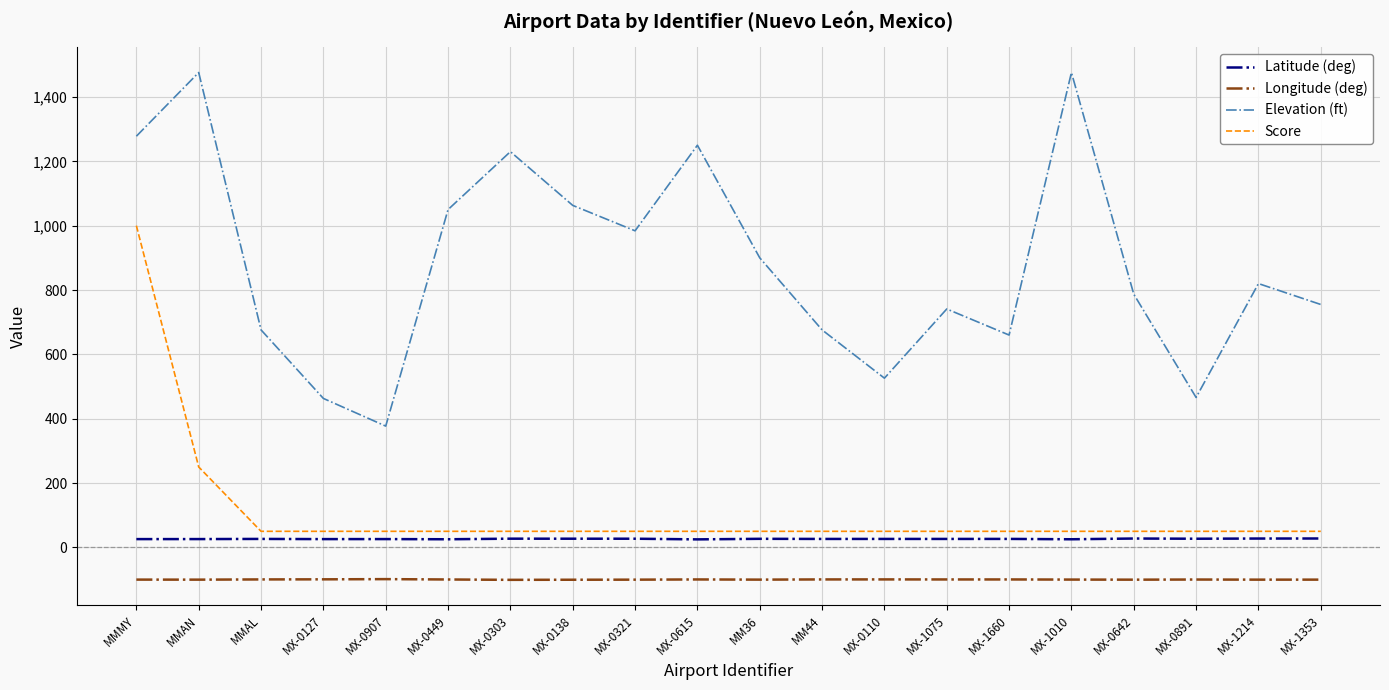

What is the minimum value shown in the chart?

-100.8